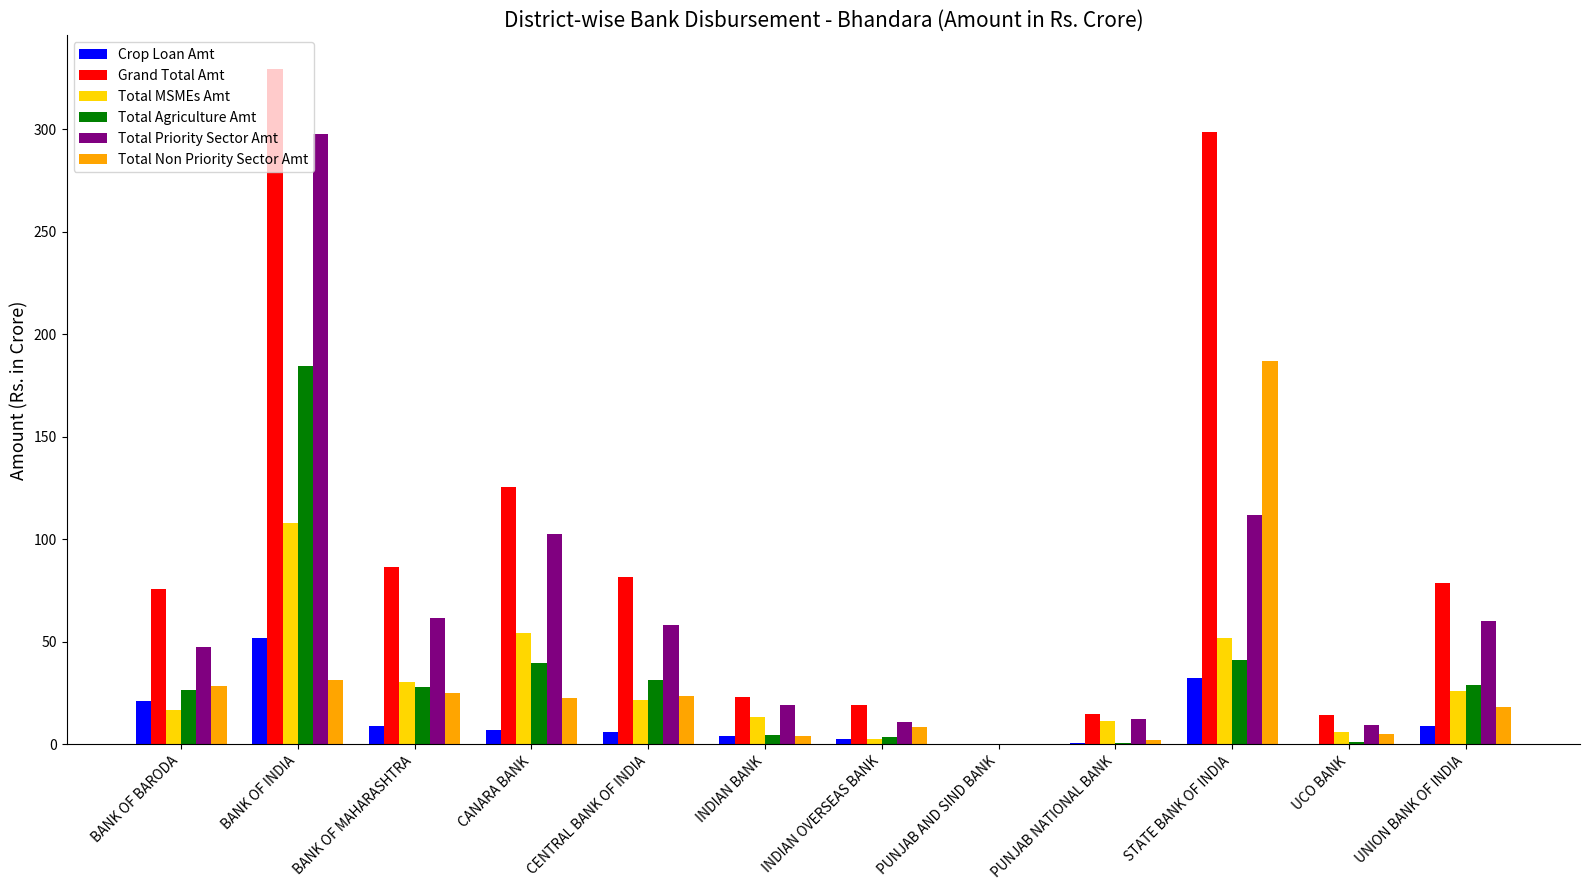

What is the difference between the Grand Total Amt values at BANK OF INDIA and PUNJAB NATIONAL BANK?

314.7